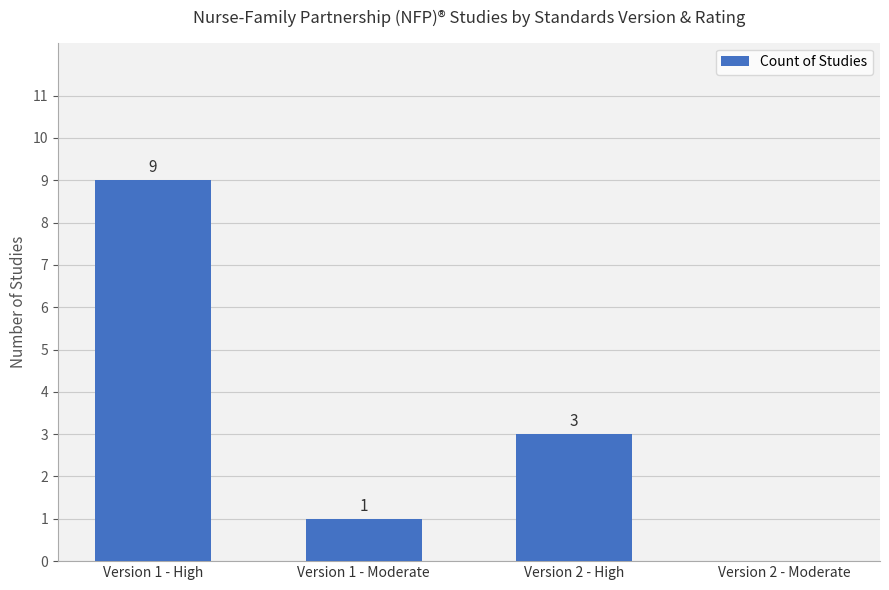

Where is the data nearest to the value 4?

Version 2 - High